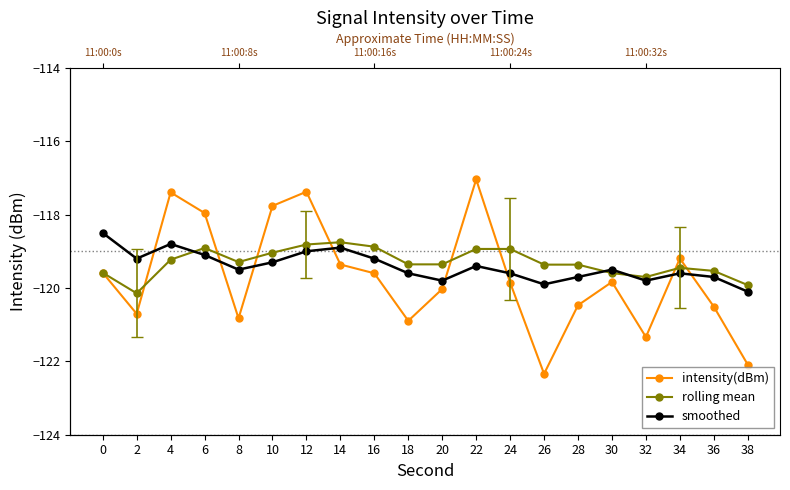

The value of intensity(dBm) at 32 is -61.4. True or false?

False